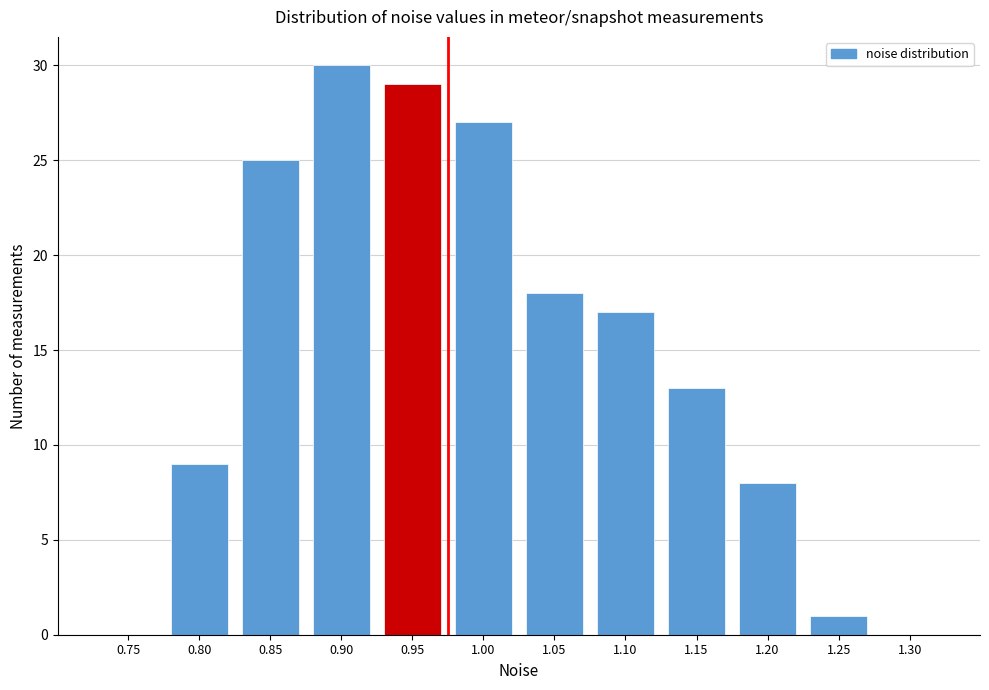

Reading right to left, transcribe all the data shown in this chart.

1.30=0	1.25=1	1.20=8	1.15=13	1.10=17	1.05=18	1.00=27	0.95=29	0.90=30	0.85=25	0.80=9	0.75=0